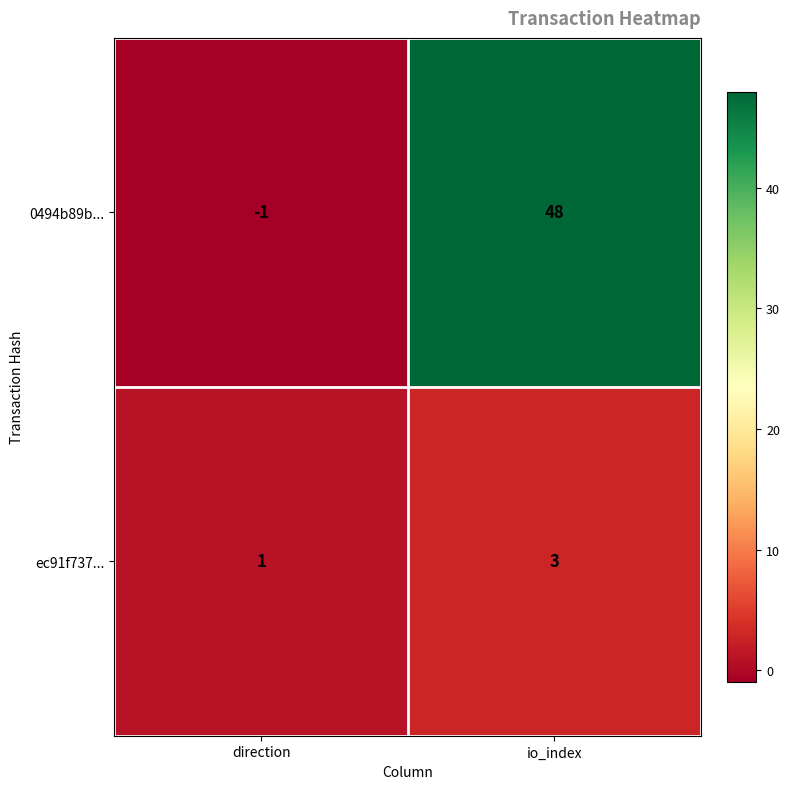

Between direction and io_index, which series saw the biggest shift?

0494b89b...